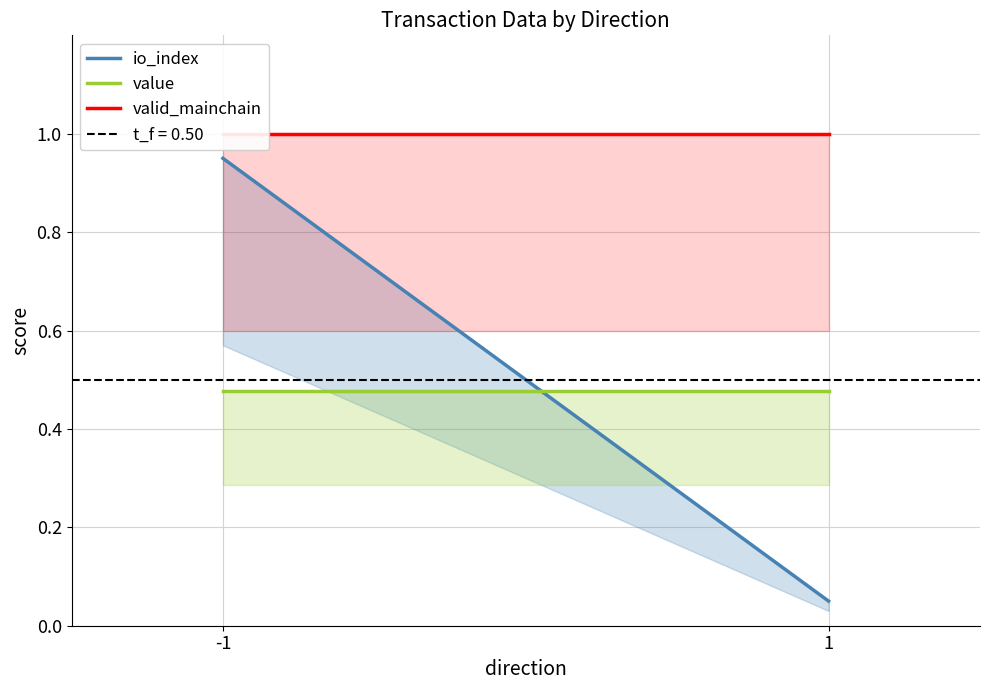

True or false: io_index has a value of 0.9 at -1.

True